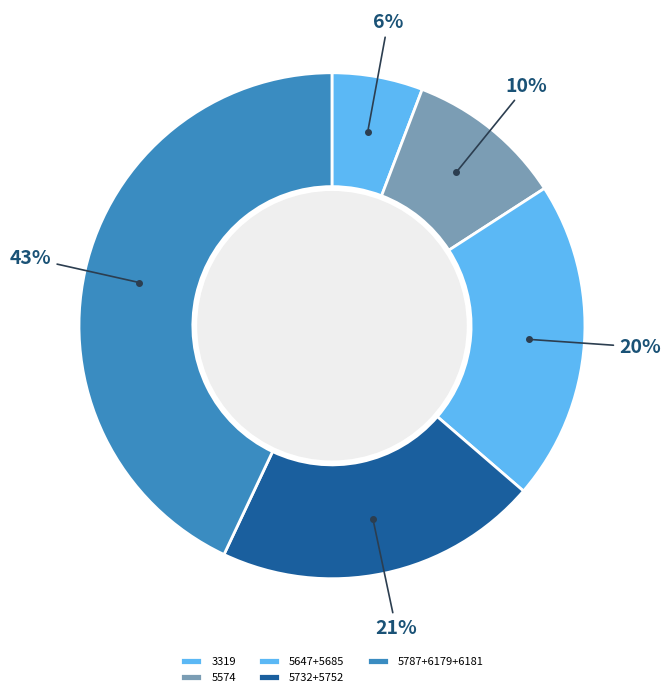

How many segments does this pie chart have?

5